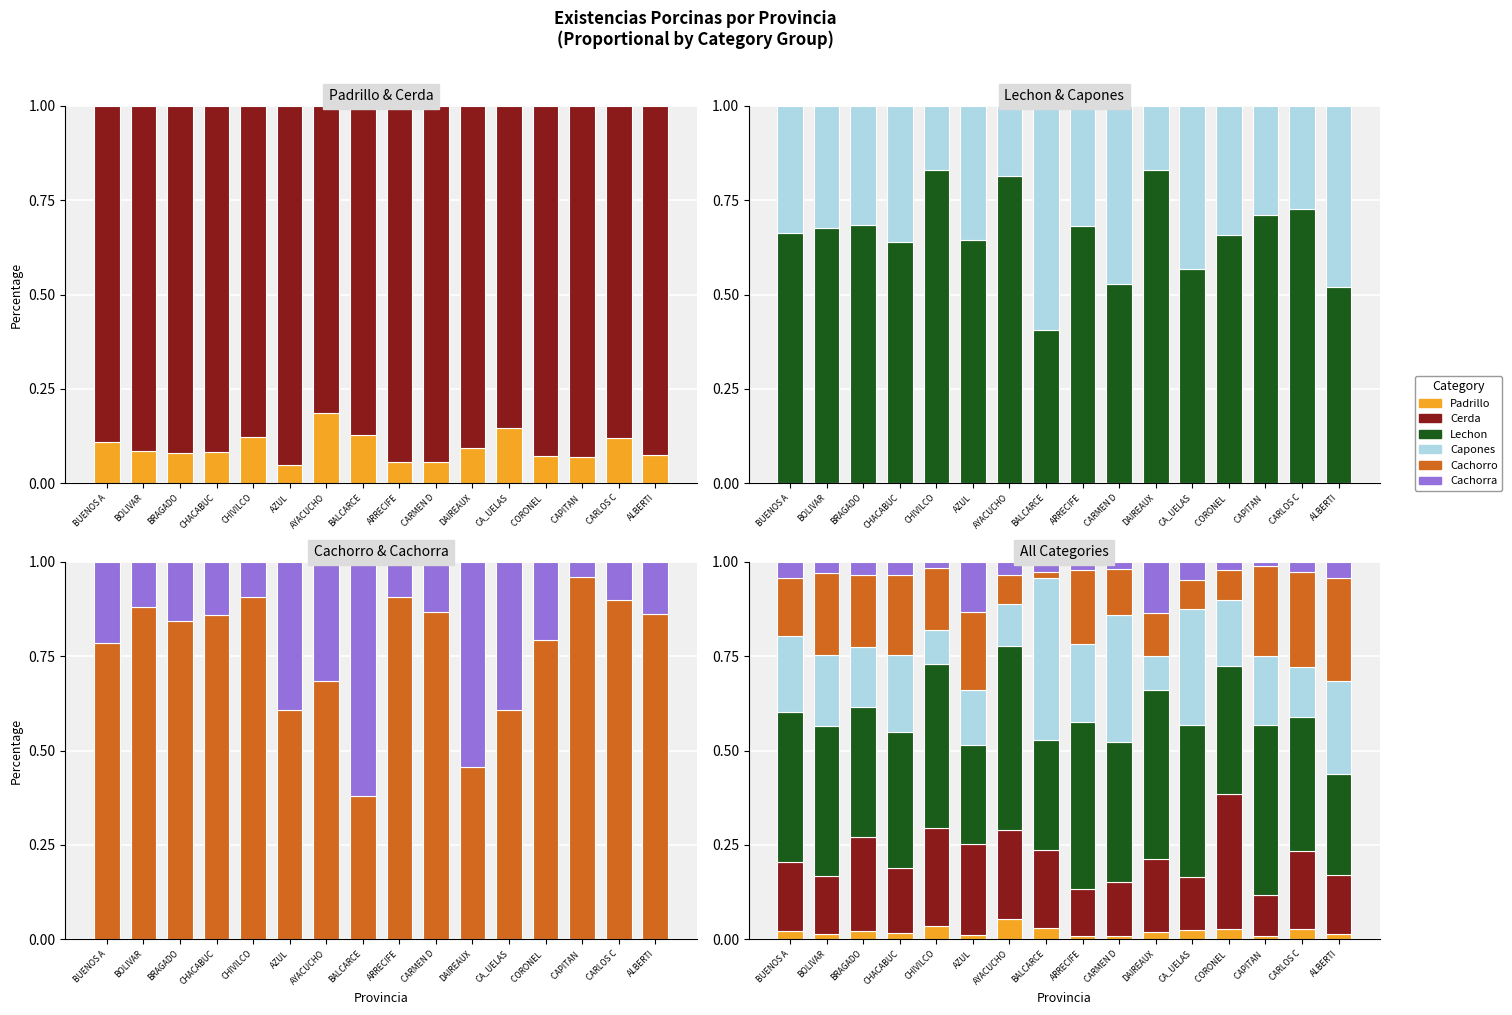

Which label corresponds to the largest value in the chart?

AYACUCHO